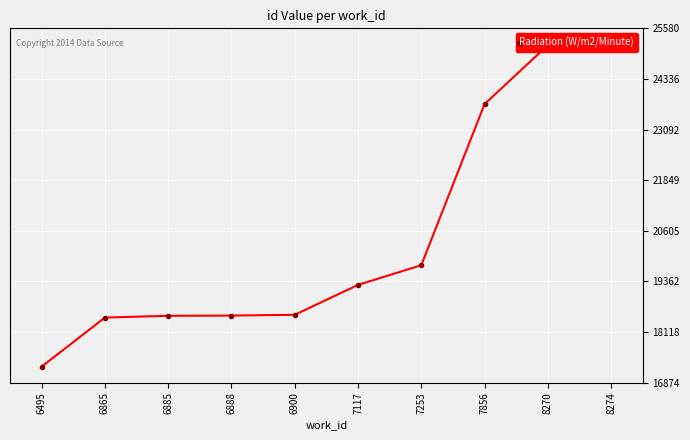

Is it true that the value at 6885 is 18518?

True